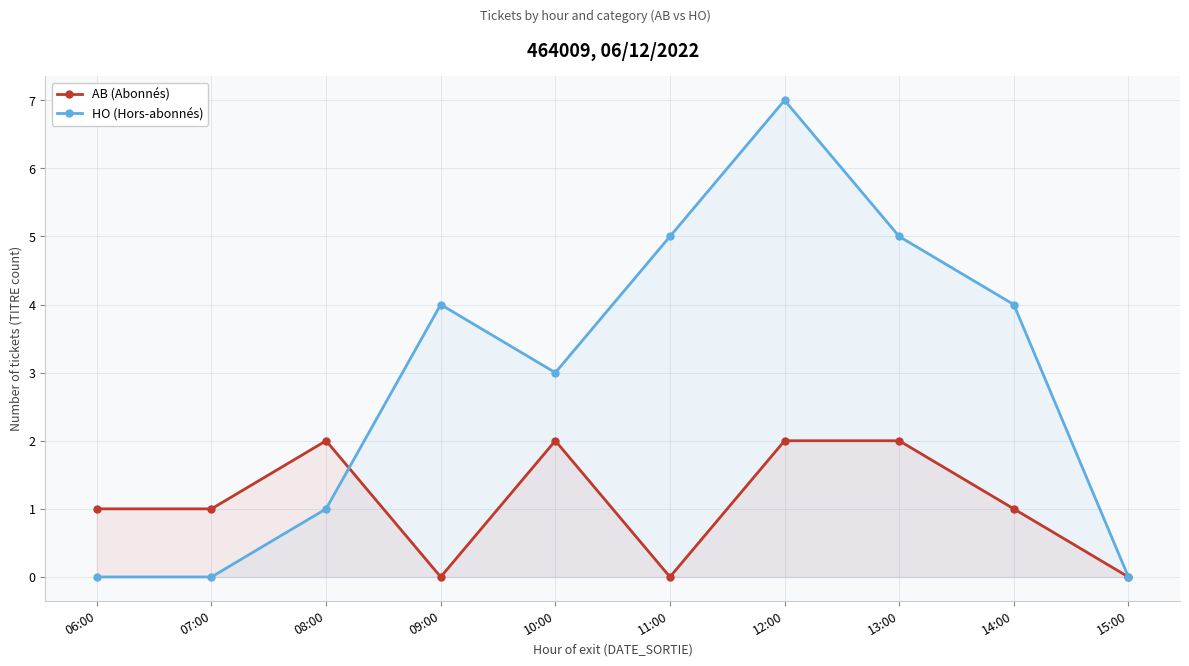

In AB (Abonnés), how many points are lower than both neighbors (excluding endpoints)?

2